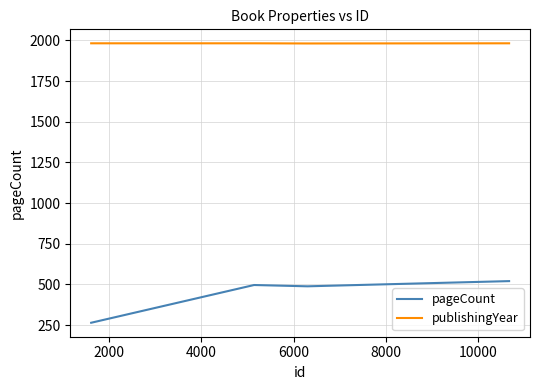

True or false: pageCount and publishingYear cross at least once.

False